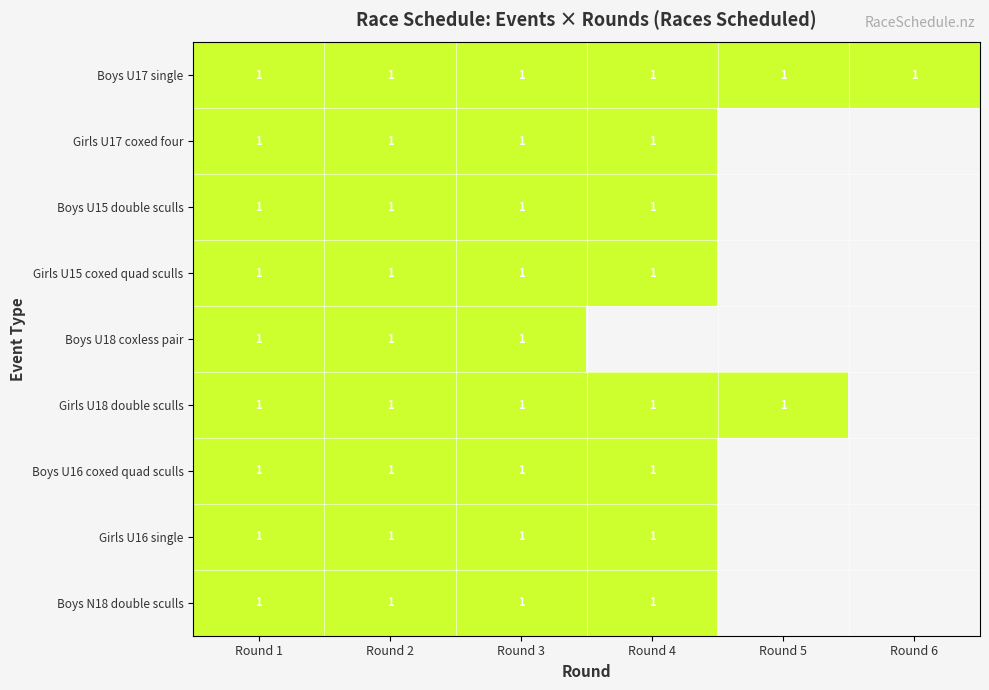

Between 5 and 8, which is larger?

8